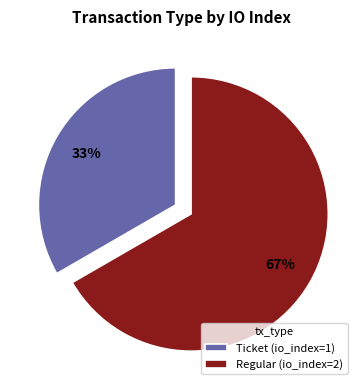

How many slices are in this pie chart?

2